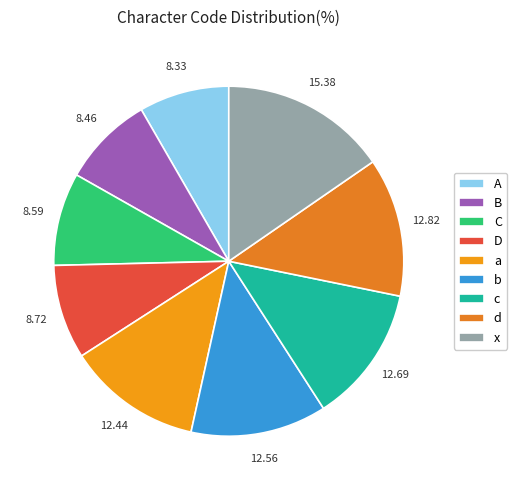

How many slices are in this pie chart?

9